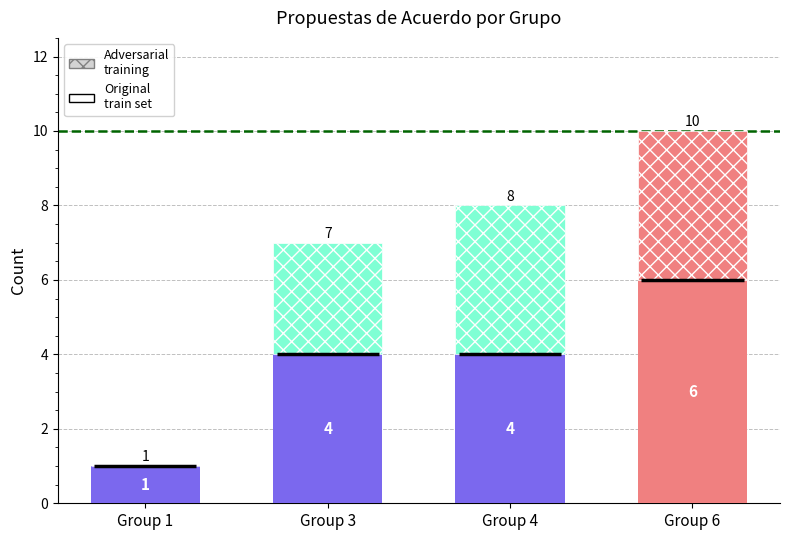

At how many categories does at least one series exceed 2?

3